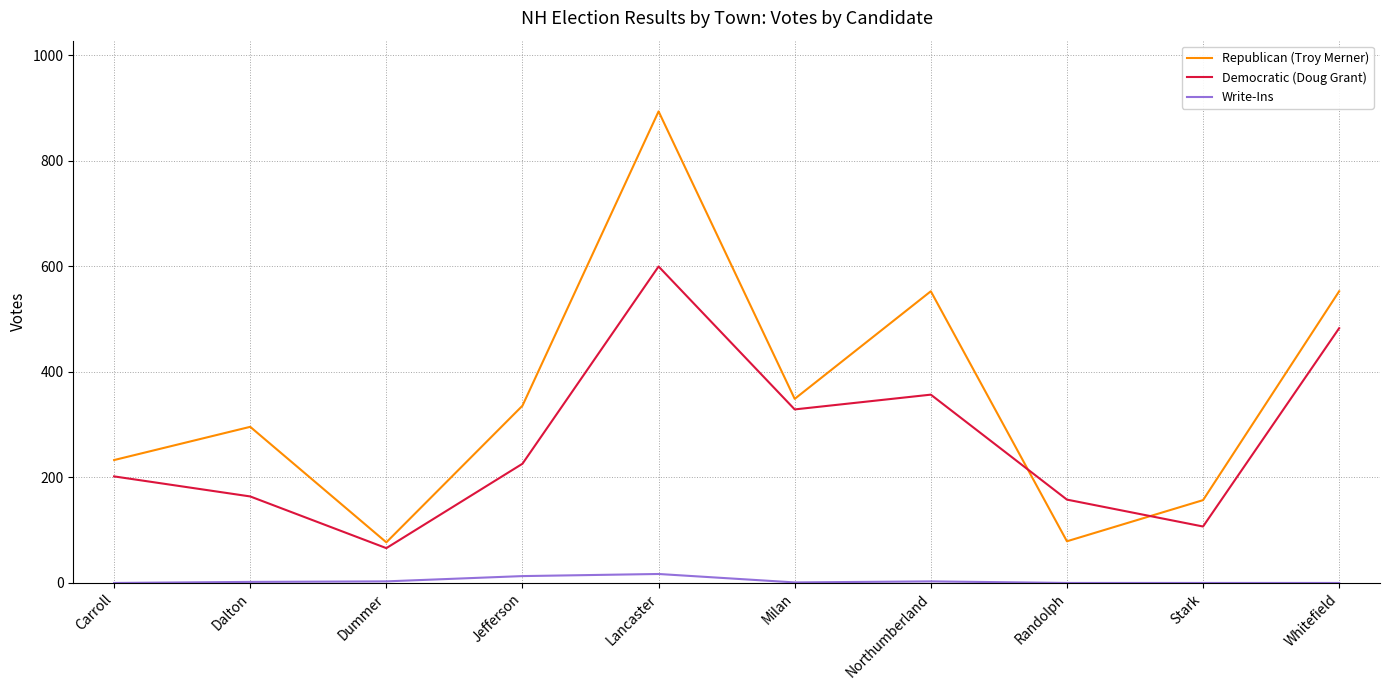

Does the chart display data point markers on the line(s)?

No